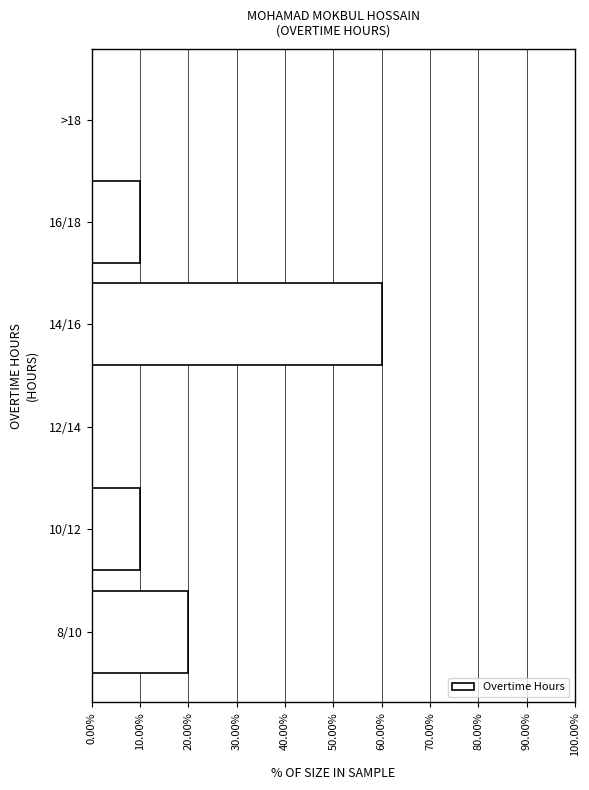

Reading top to bottom, list all the values displayed in this chart.

>18=0	16/18=10	14/16=60	12/14=0	10/12=10	8/10=20